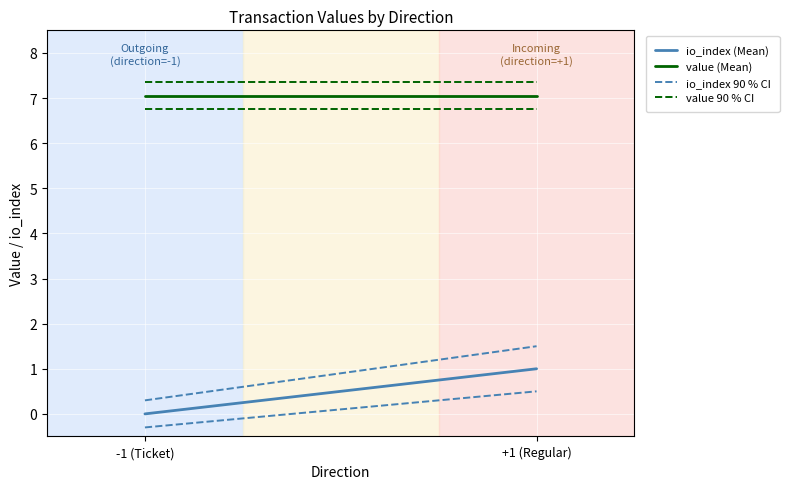

Which category has the lowest value in the value 90 % CI series?

-1 (Ticket)